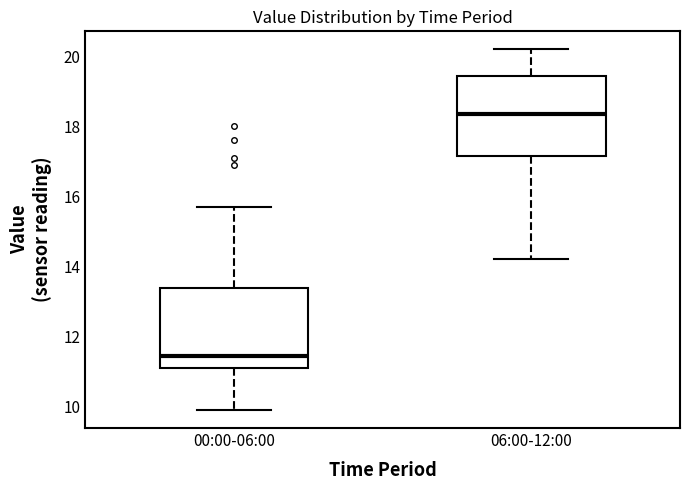

Reading left to right, transcribe this box plot: for each box, give where its median line is, the range the box spans, and where its two whiskers end, as read against the y-axis. The values are not printed on the chart, so give them approximately, as read against the axis.

00:00-06:00: median 11.4, box 11.2 to 13.4, whiskers 10.0 to 15.8
06:00-12:00: median 18.4, box 17.2 to 19.4, whiskers 14.2 to 20.2